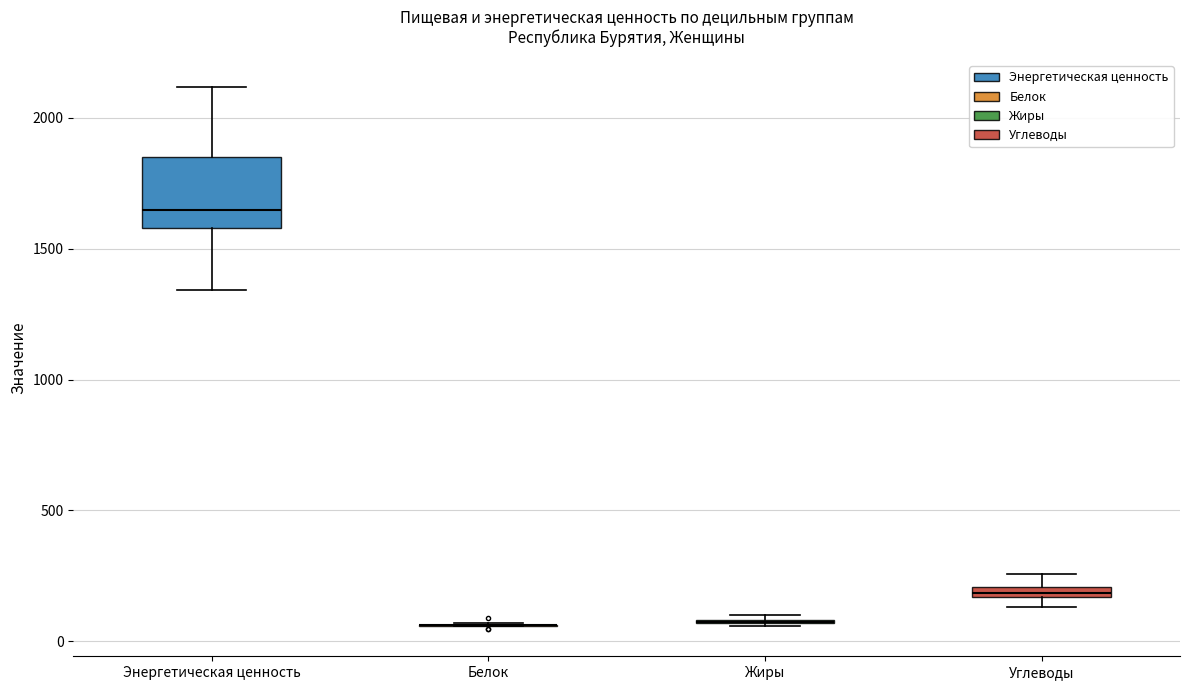

Where is the lower edge of the box for Углеводы on the y-axis? The values are not printed on the chart, so give them approximately, as read against the axis.

150